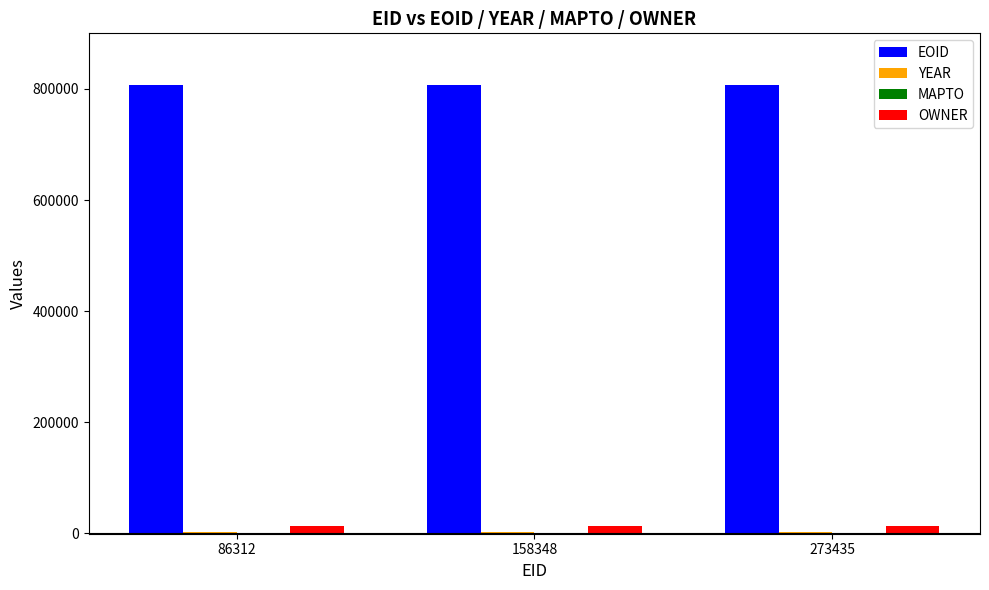

What is the approximate value of OWNER at 273435?

12633